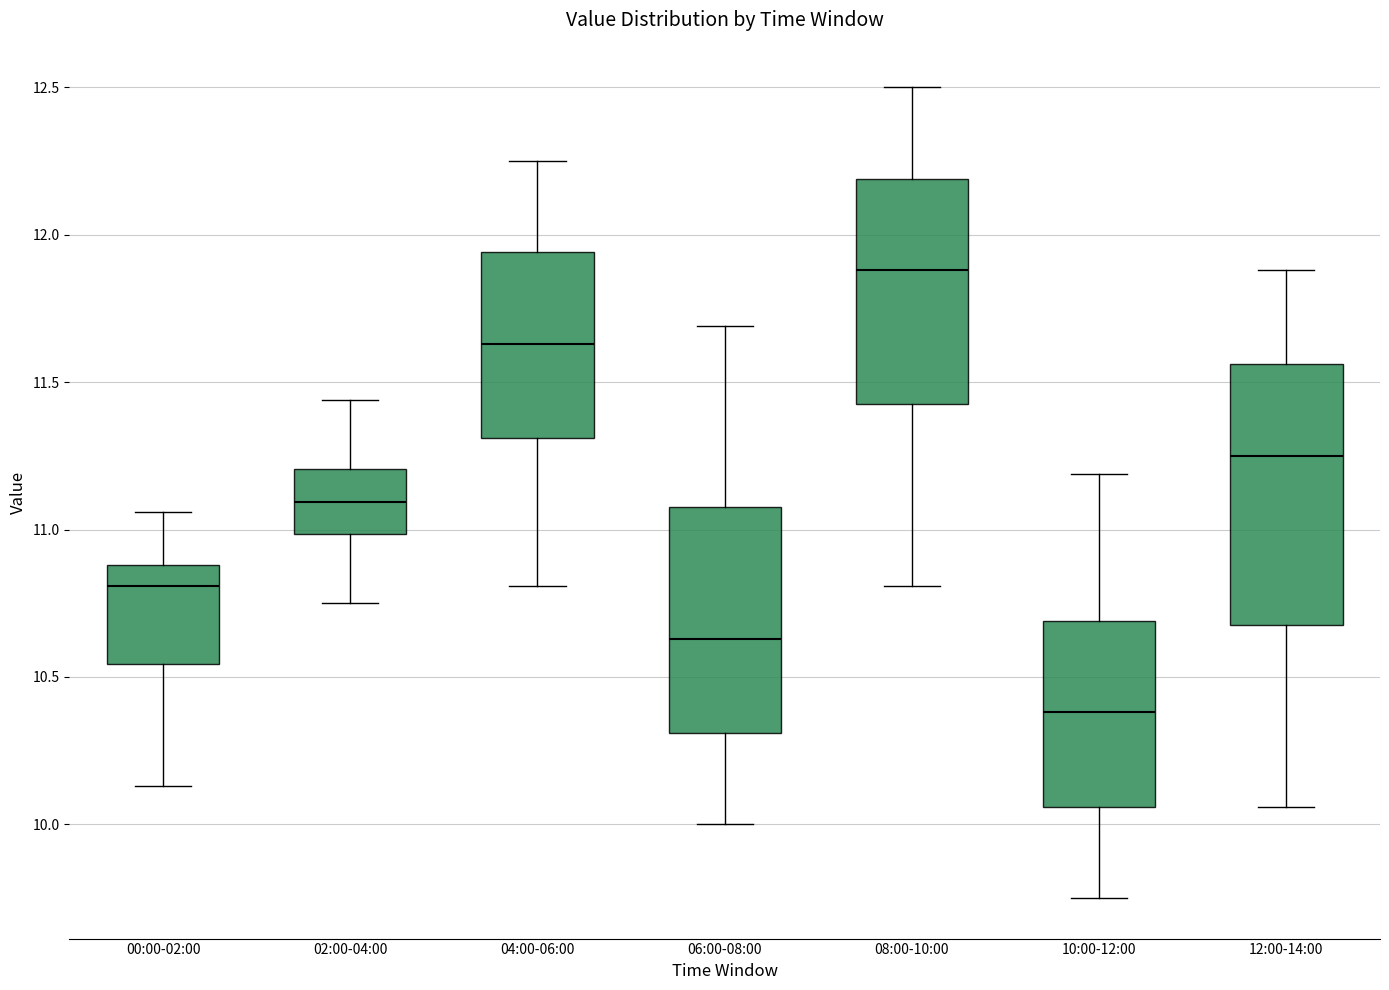

Which box is the tallest, from its lower edge to its upper edge?

12:00-14:00